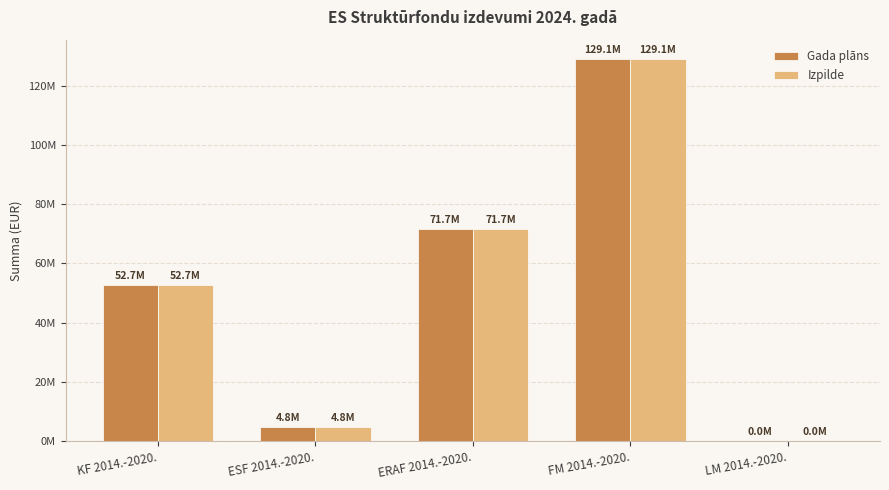

The value of Izpilde at KF 2014.-2020. is 19097746.8. True or false?

False